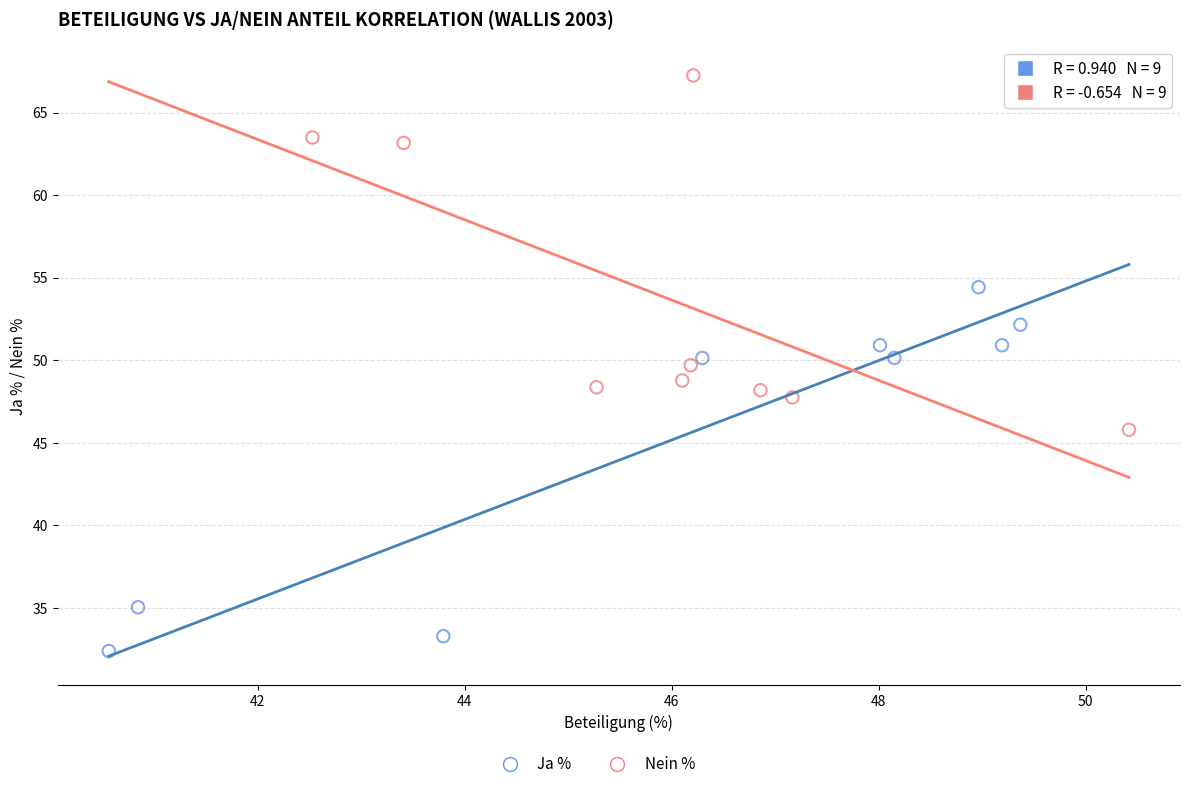

Which series contains the highest Y value?

Nein %